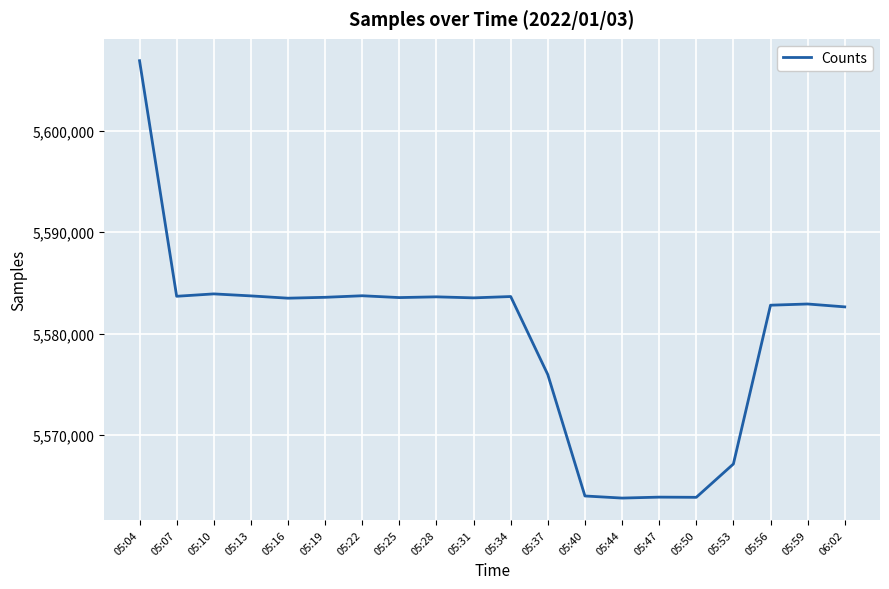

What is the maximum value shown in the chart?

5606929